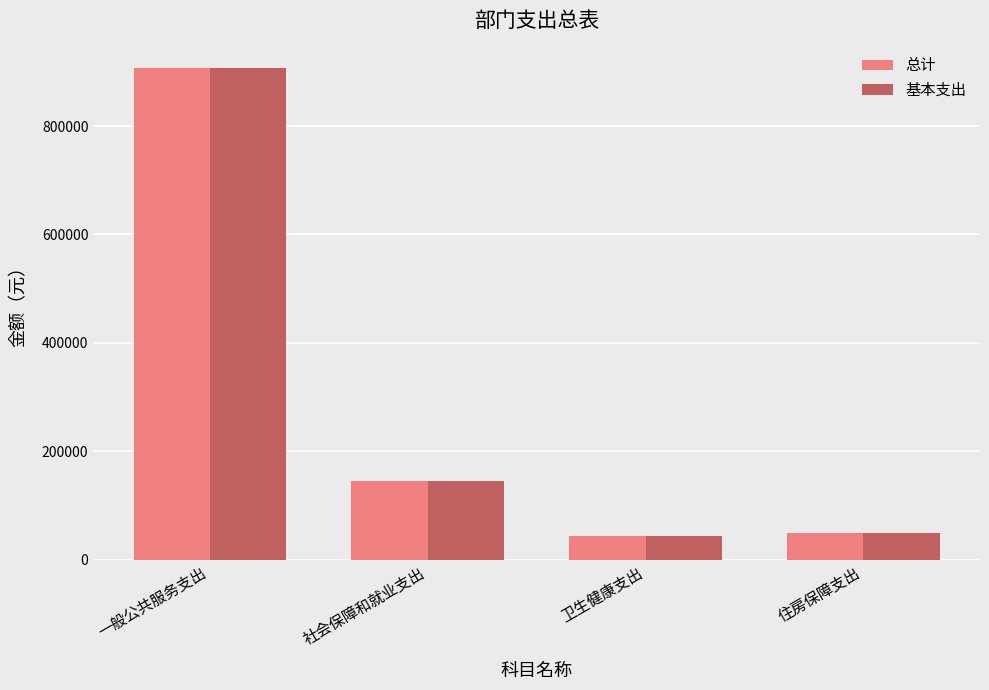

What position from the left is 一般公共服务支出?

1